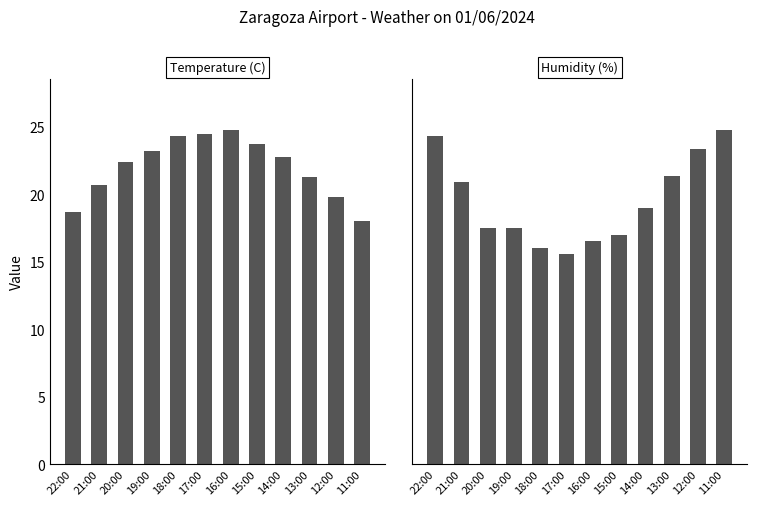

The Temperature (C) series shows 23.7 at 15:00. True or false?

True